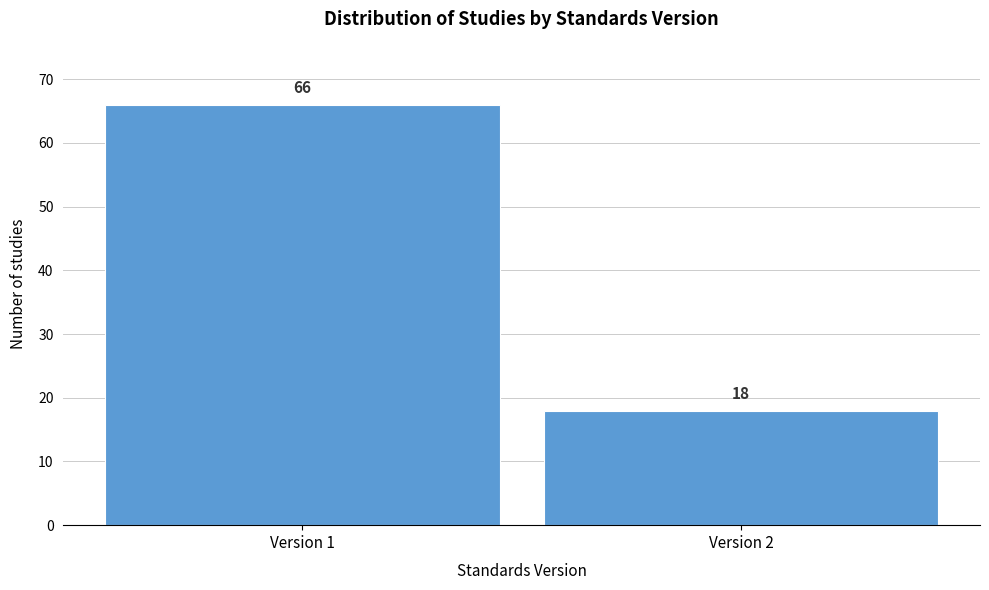

Reading left to right, list all the values displayed in this chart.

Version 1=66	Version 2=18